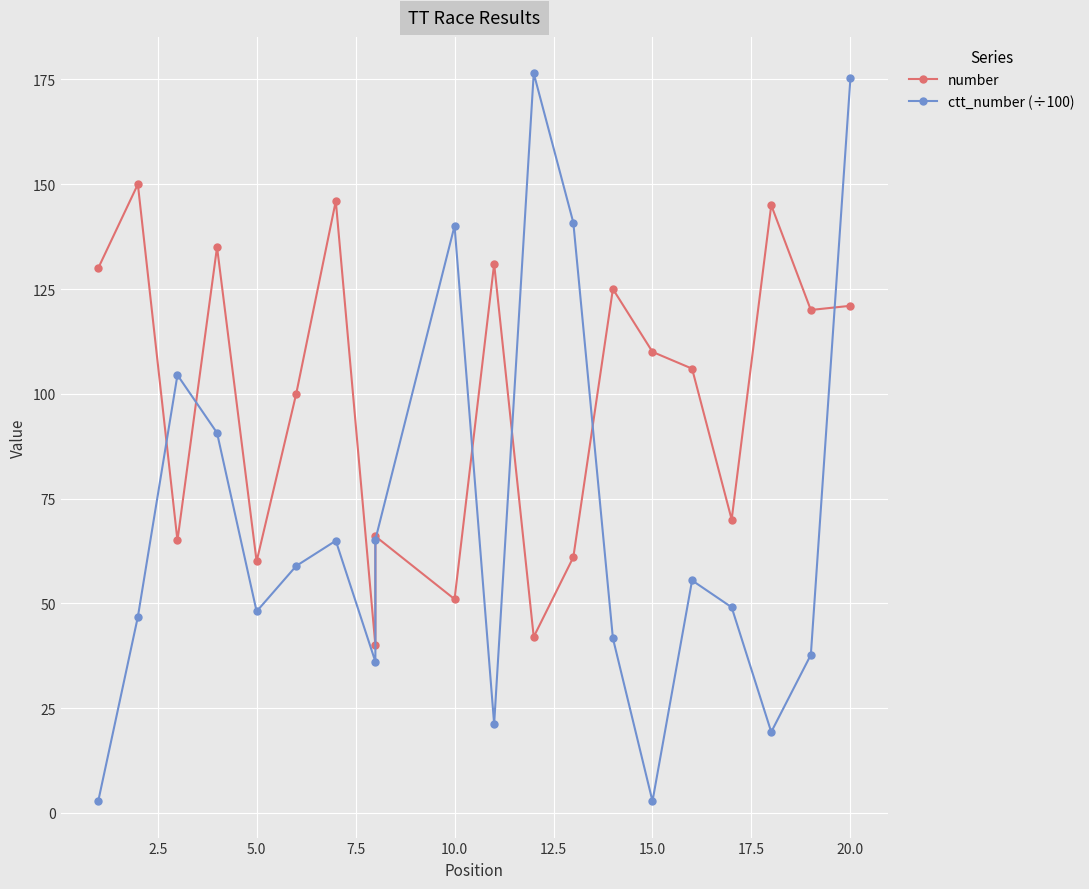

How many values in the number series are below 110?

10